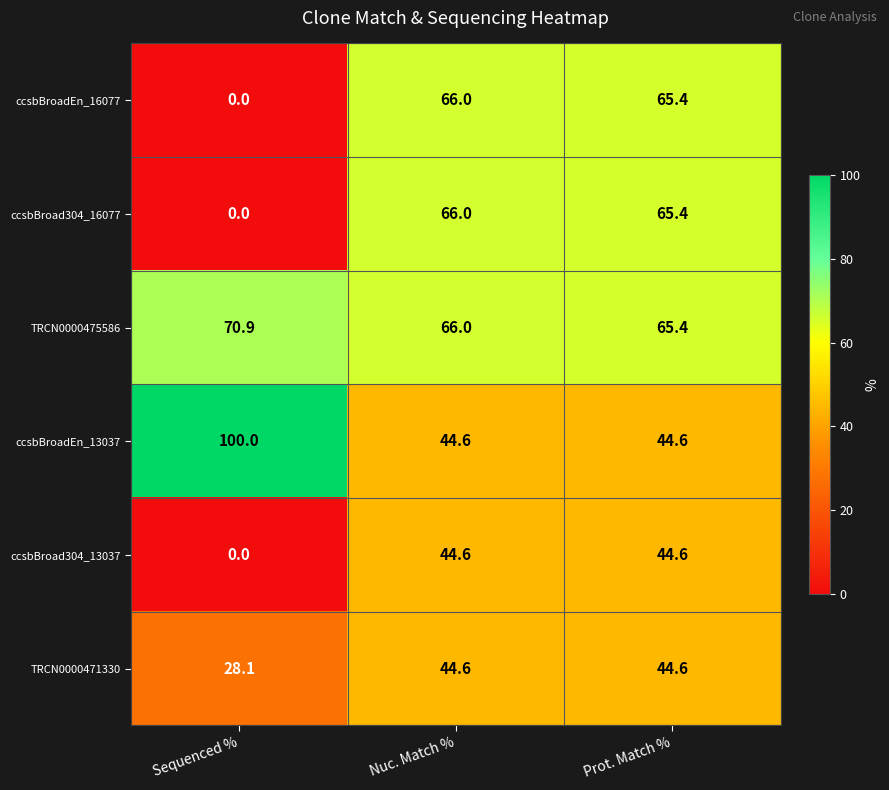

What is the highest value of the ccsbBroad304_13037 series?

44.6